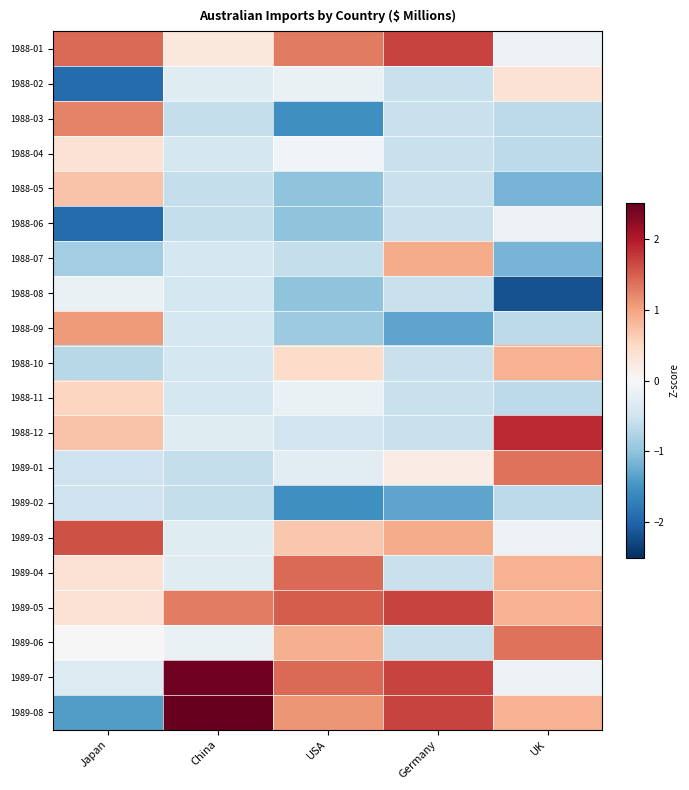

How many series are shown in this chart?

20